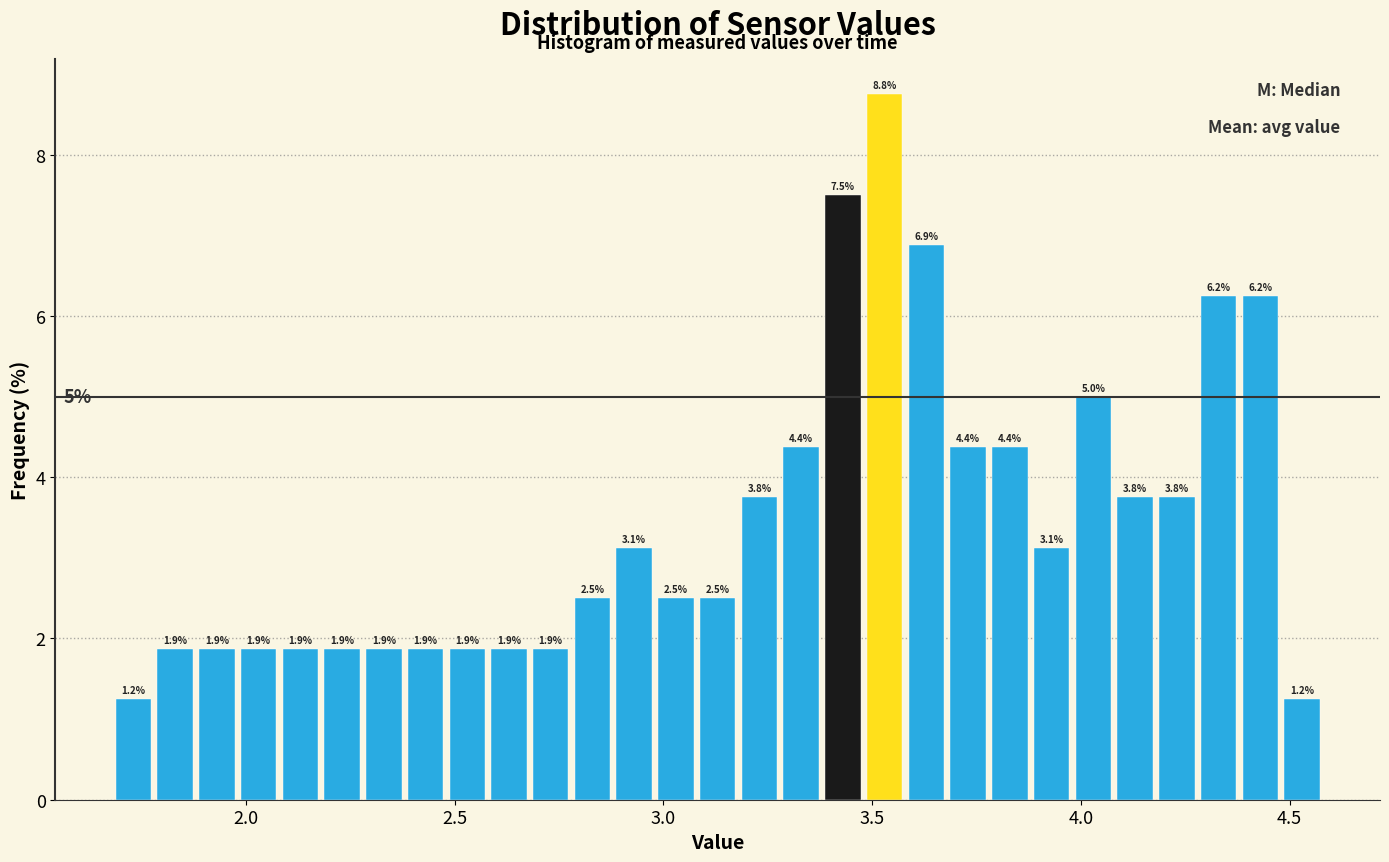

Around what value on the x-axis is the tallest bar? Give the approximate position of its centre, as read against the axis.

3.55